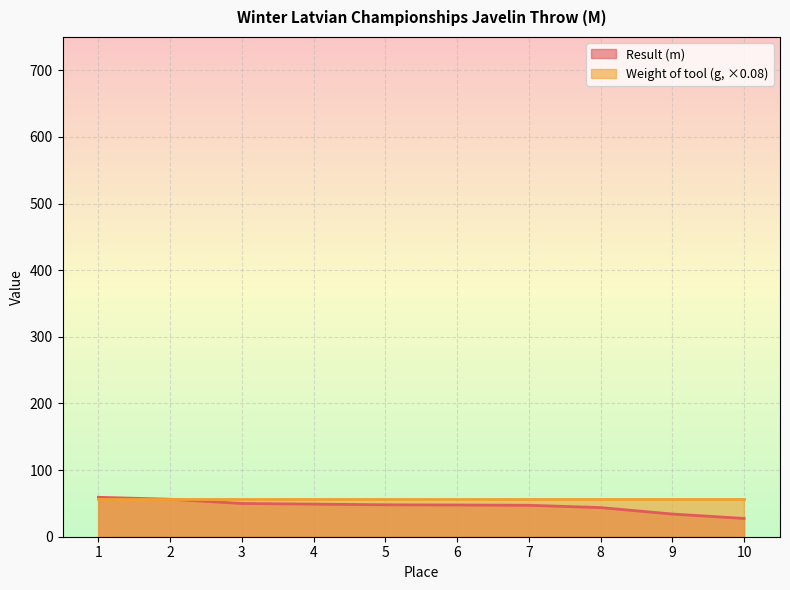

The chart shows a value of 49.9 at 3. True or false?

True